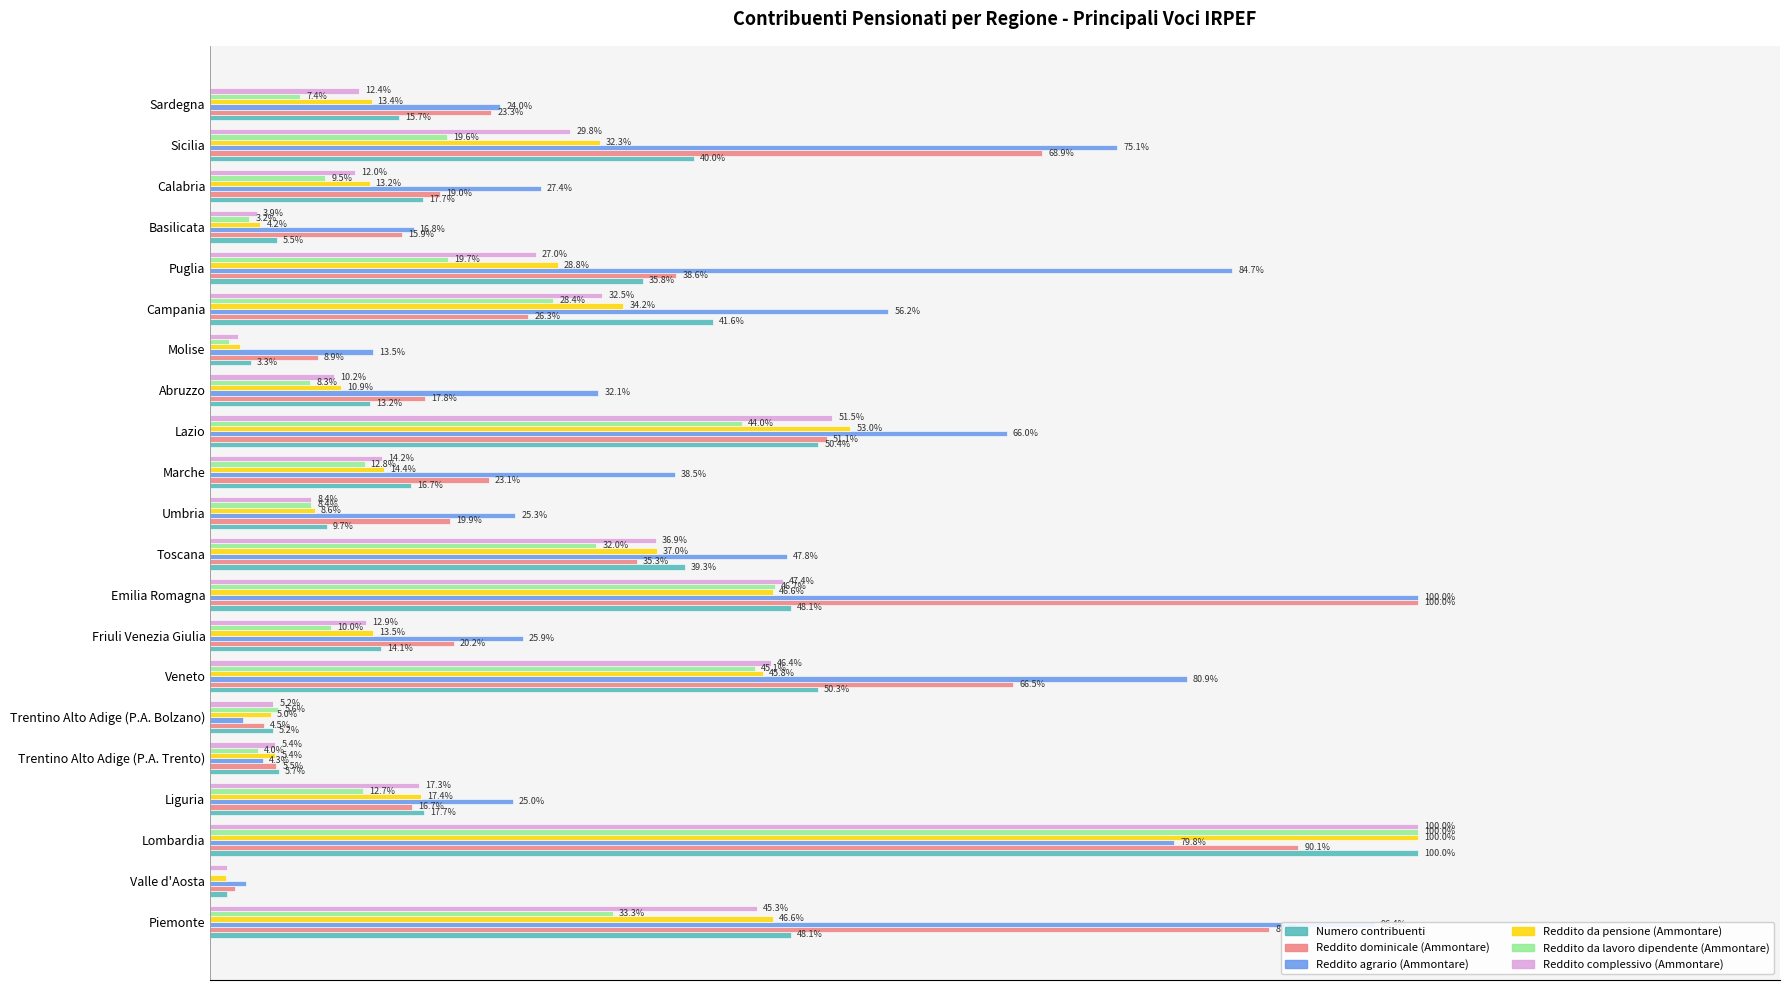

Which series has the largest total across all categories?

Reddito agrario (Ammontare)